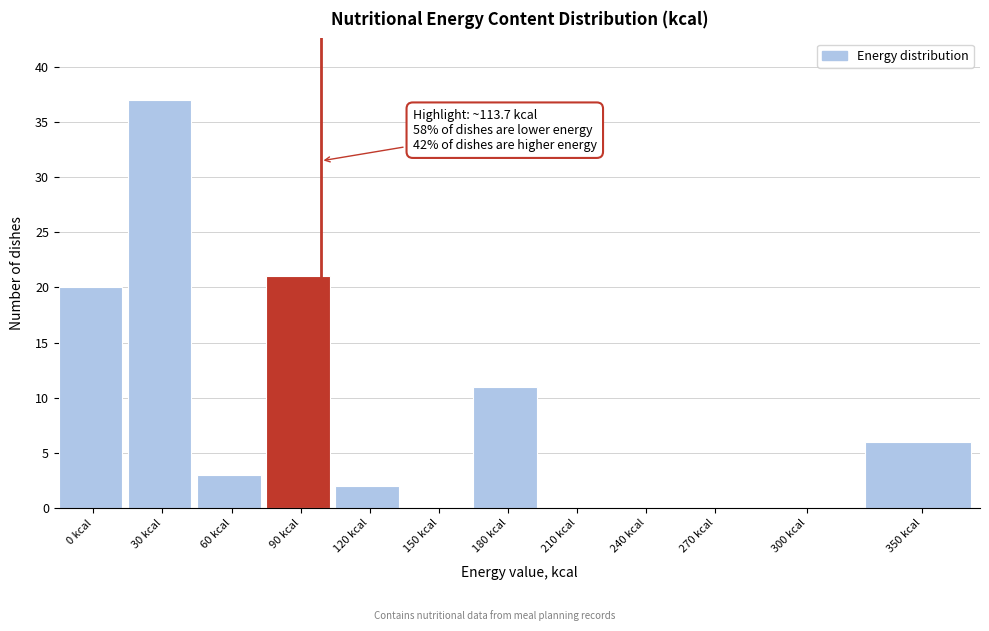

Reading left to right, transcribe all the data shown in this chart.

0 kcal=20	30 kcal=37	60 kcal=3	90 kcal=21	120 kcal=2	150 kcal=0	180 kcal=11	210 kcal=0	240 kcal=0	270 kcal=0	300 kcal=0	350 kcal=6